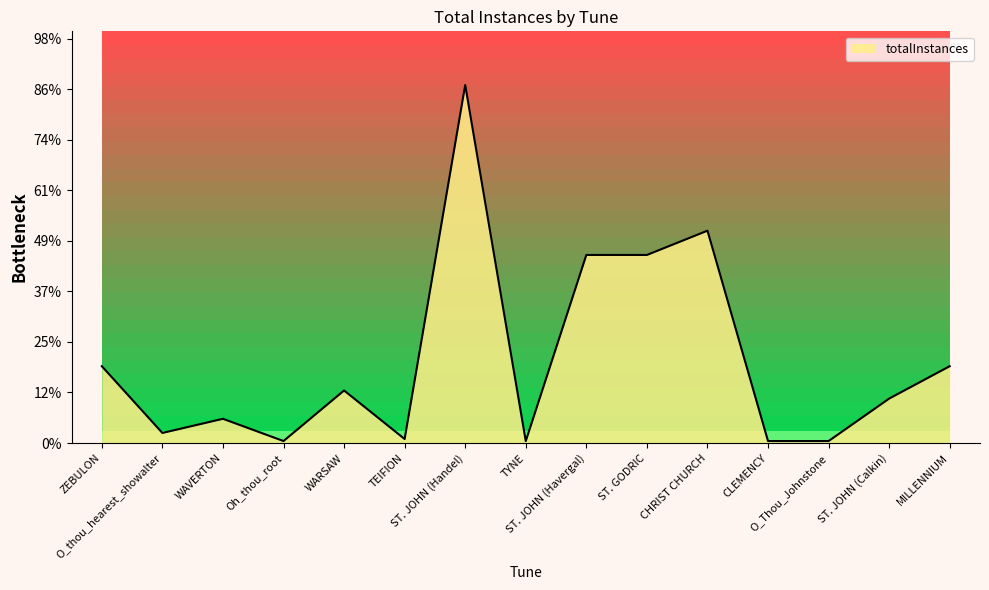

What is the change in value from ST. JOHN (Handel) to TYNE?

-176